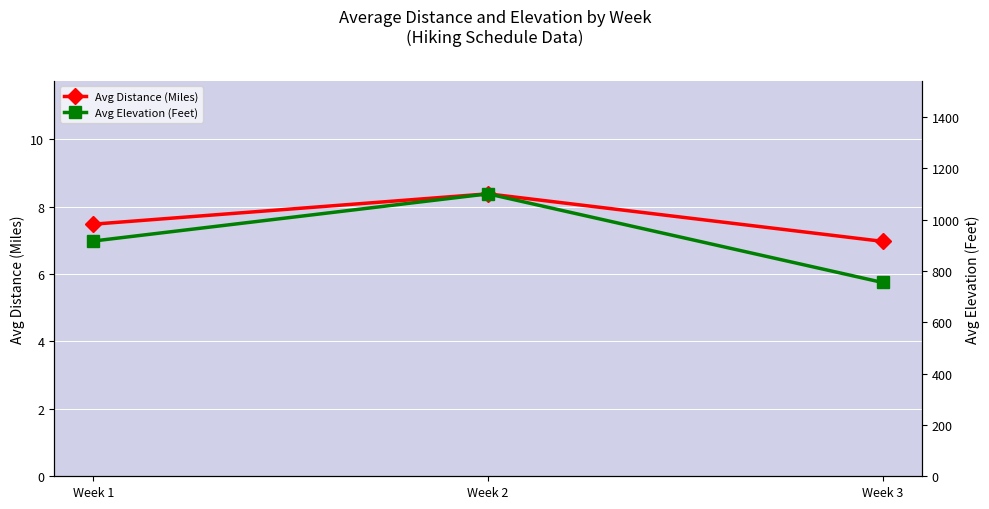

Is it true that Avg Distance (Miles) equals 7.0 at Week 3?

True